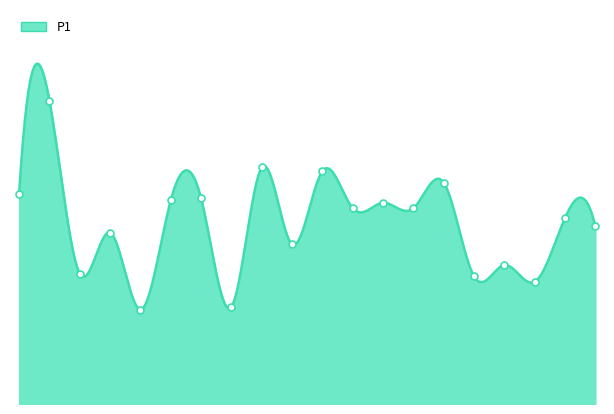

What is the change in value from 00:57 to 01:15?

-0.8